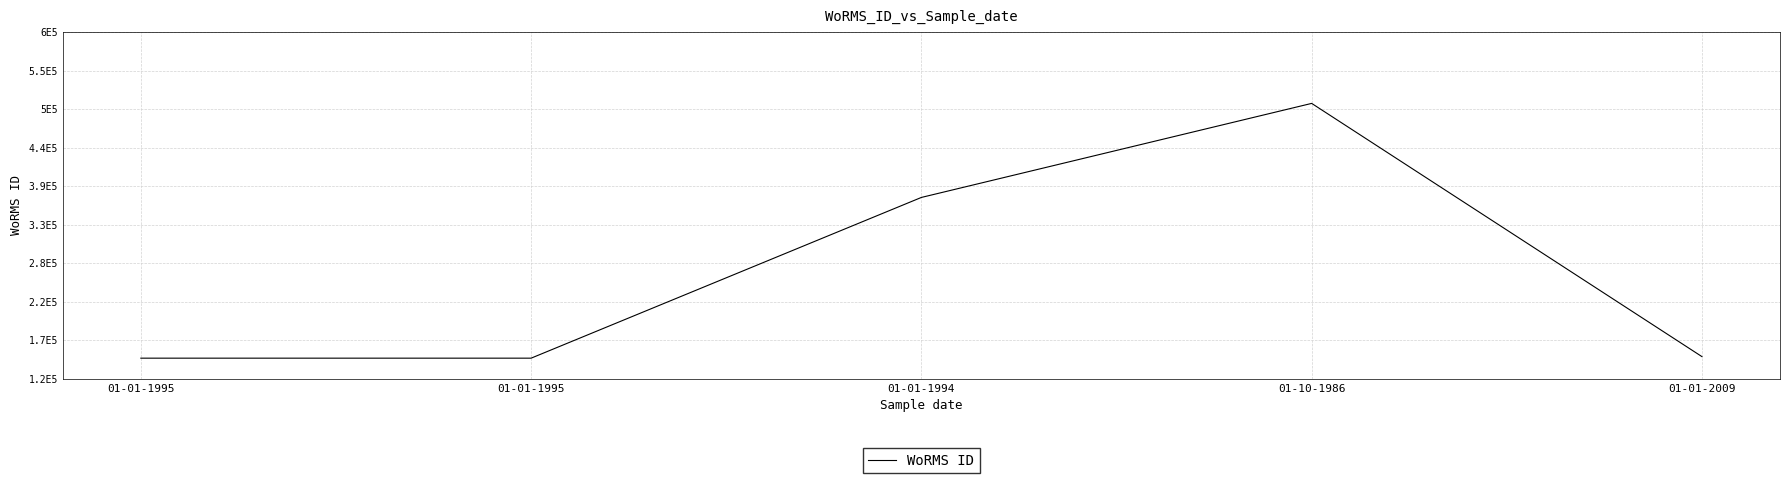

Does the chart have visible grid lines?

Yes